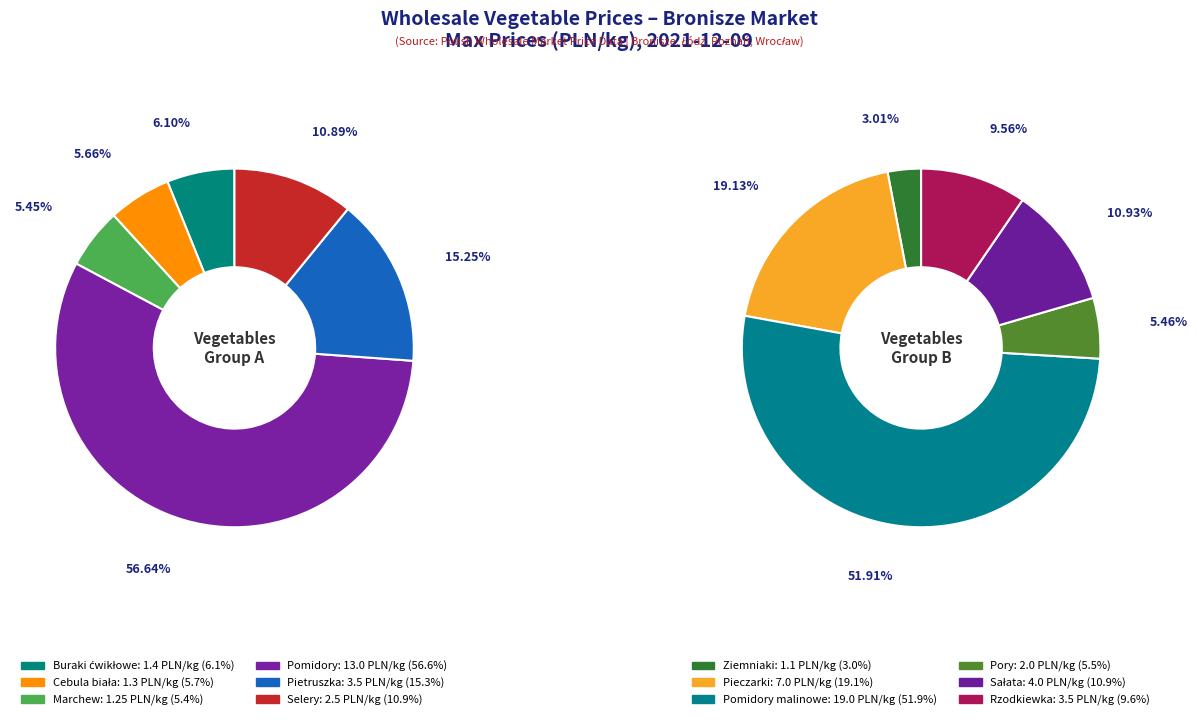

How many slices are in this pie chart?

12